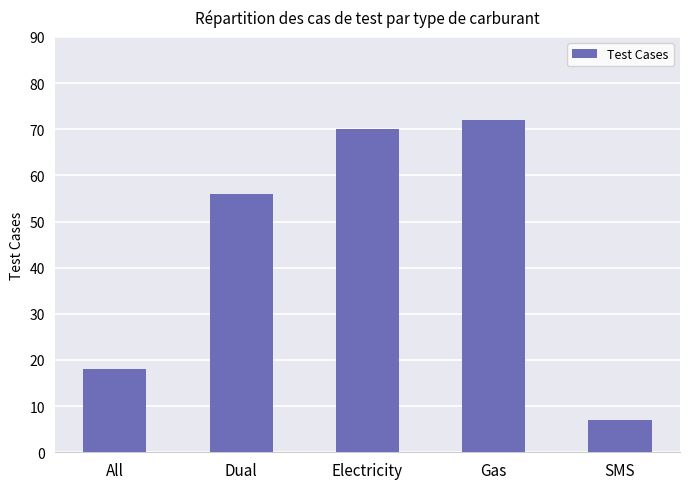

What position from the right is All?

5